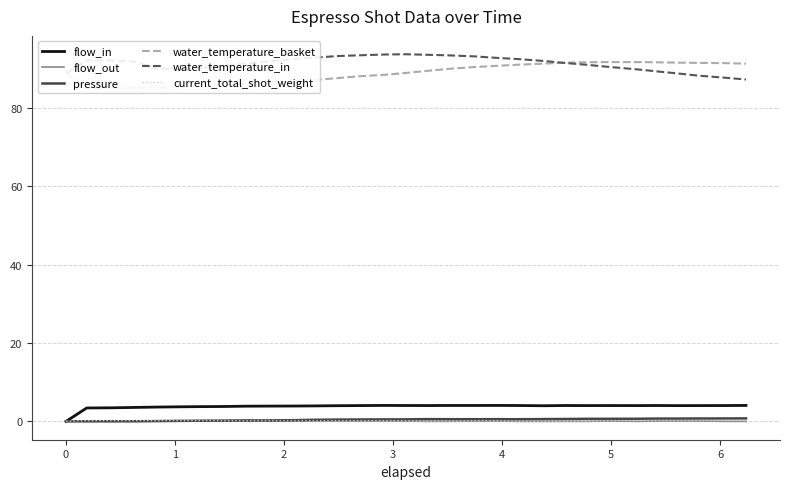

True or false: water_temperature_in and flow_in intersect in this chart.

False